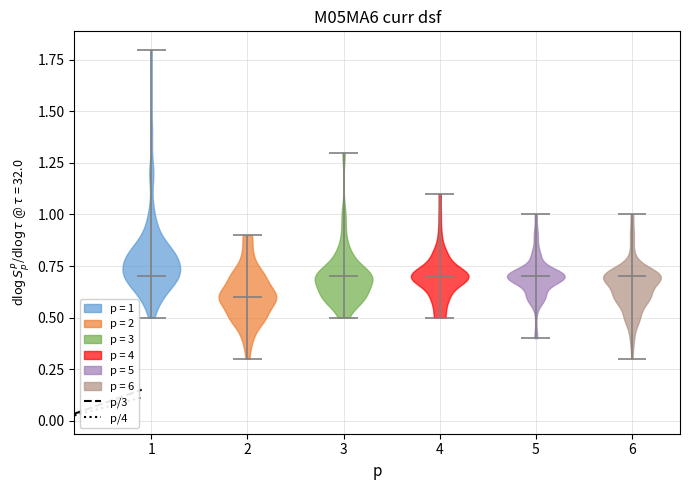

What is the highest point the violin at x = 5 reaches on the y-axis? The values are not printed on the chart, so give them approximately, as read against the axis.

1.0